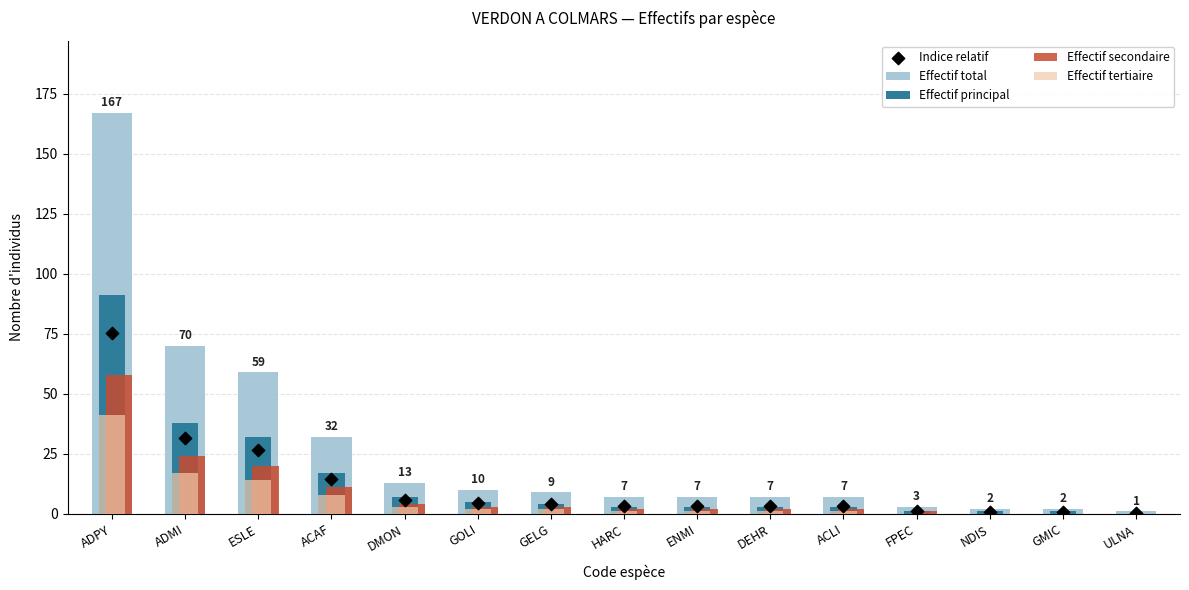

Which series contains the lowest Y value?

Effectif principal